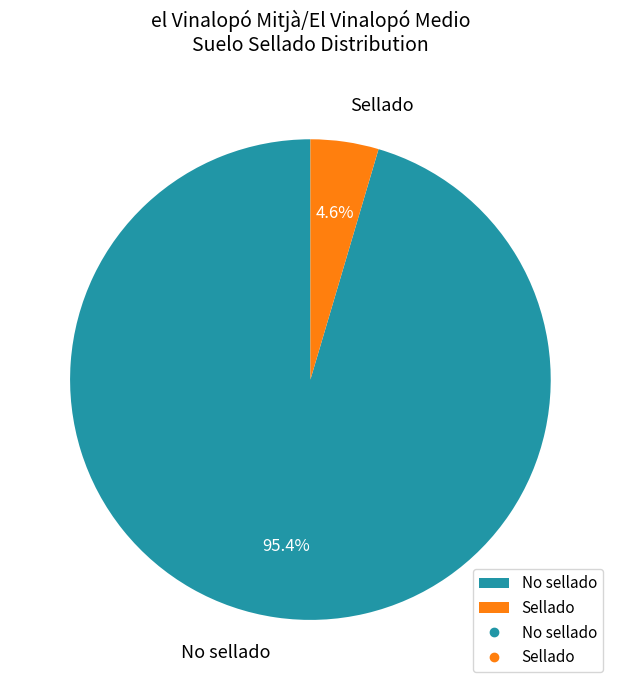

Is it true that No sellado is 82% of the pie?

False